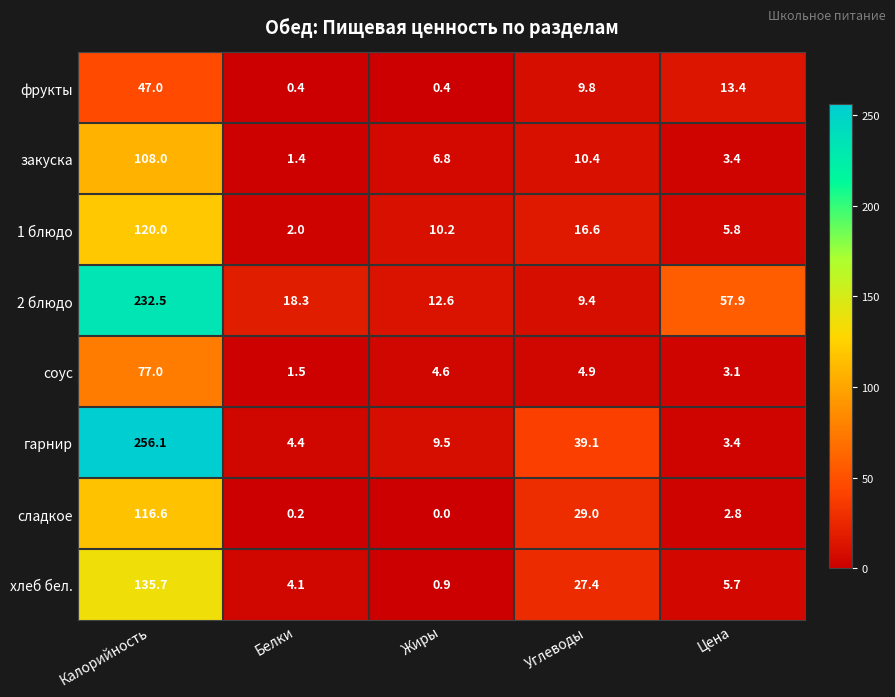

Which series has the widest spread of values?

гарнир